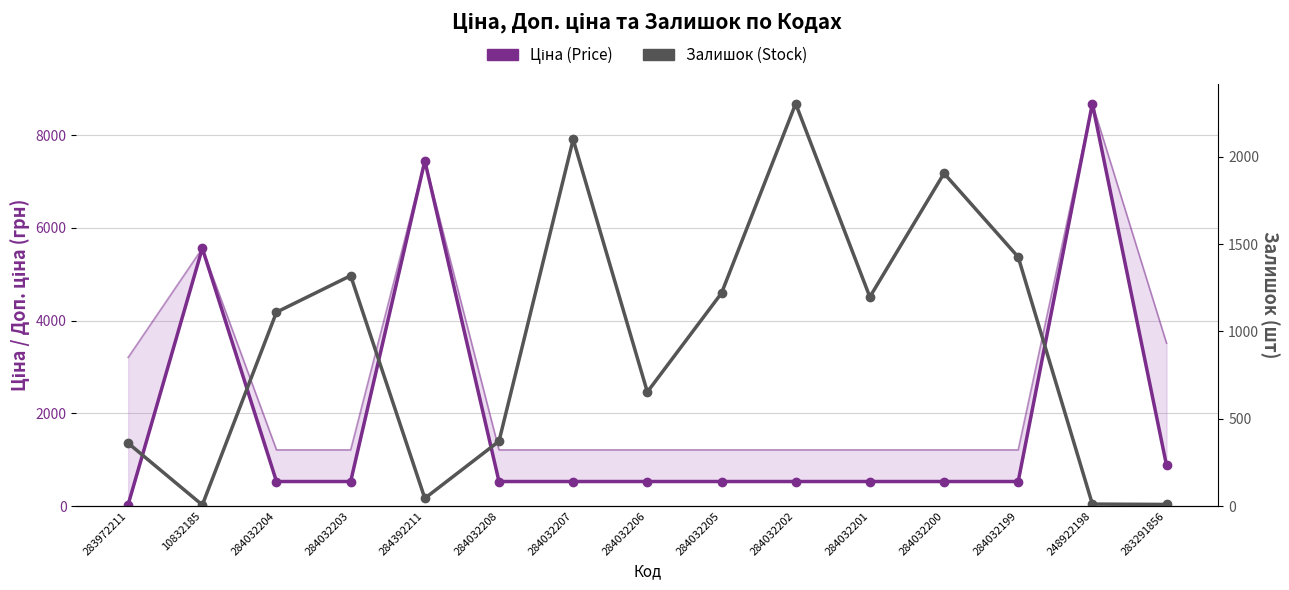

Reading left to right, transcribe all the data shown in this chart.

Ціна (Price): 32.0	5560.3	528.2	528.2	7444.6	528.2	528.2	528.2	528.2	528.2	528.2	528.2	528.2	8679.5	878.0
Залишок (Stock): 360.0	6.0	1110.0	1319.0	44.0	371.0	2099.0	653.0	1219.0	2304.0	1197.0	1905.0	1426.0	11.0	9.0